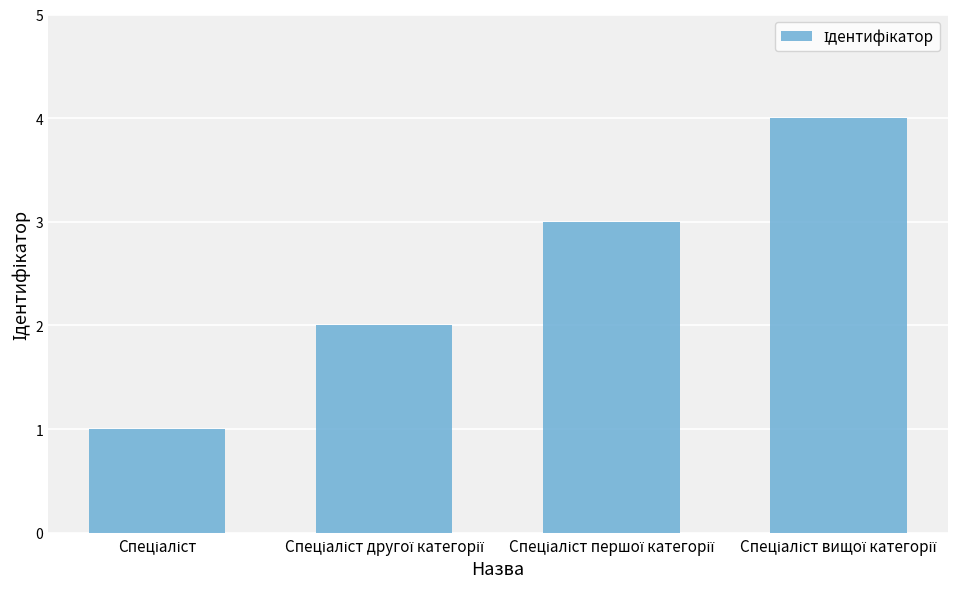

Does the chart contain any negative values?

No